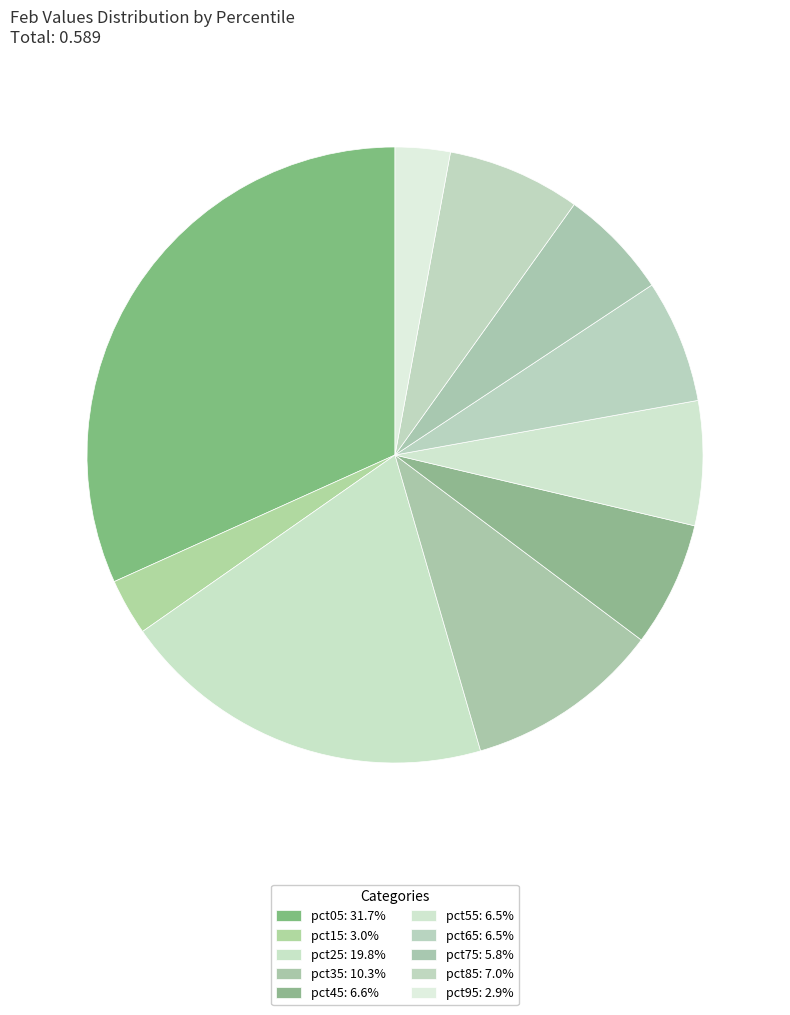

Rank the categories by value from lowest to highest.

pct95, pct15, pct75, pct65, pct55, pct45, pct85, pct35, pct25, pct05